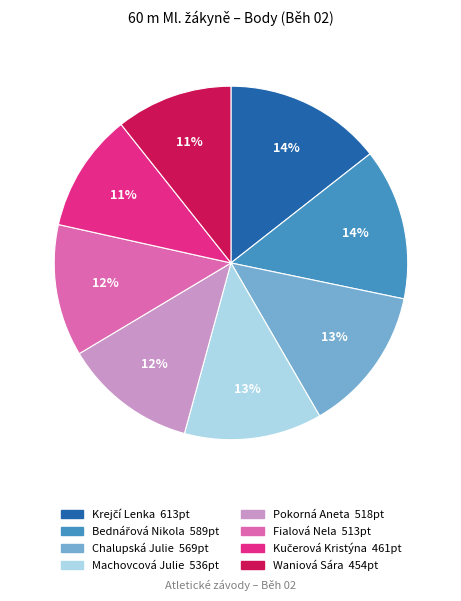

Is it true that Fialová Nela is 12% of the pie?

True